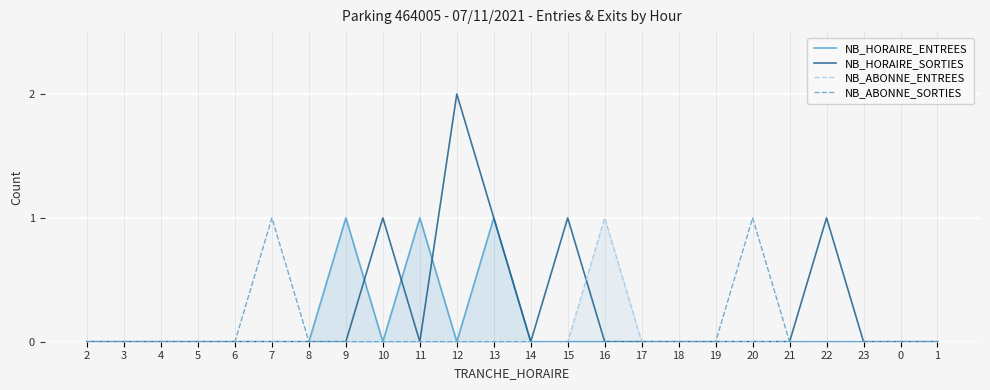

Reading right to left, list all the values displayed in this chart.

NB_HORAIRE_ENTREES: 1=0	0=0	23=0	22=0	21=0	20=0	19=0	18=0	17=0	16=0	15=0	14=0	13=1	12=0	11=1	10=0	9=1	8=0	7=0	6=0	5=0	4=0	3=0	2=0
NB_HORAIRE_SORTIES: 1=0	0=0	23=0	22=1	21=0	20=0	19=0	18=0	17=0	16=0	15=1	14=0	13=1	12=2	11=0	10=1	9=0	8=0	7=0	6=0	5=0	4=0	3=0	2=0
NB_ABONNE_ENTREES: 1=0	0=0	23=0	22=0	21=0	20=0	19=0	18=0	17=0	16=1	15=0	14=0	13=0	12=0	11=0	10=0	9=0	8=0	7=0	6=0	5=0	4=0	3=0	2=0
NB_ABONNE_SORTIES: 1=0	0=0	23=0	22=0	21=0	20=1	19=0	18=0	17=0	16=0	15=0	14=0	13=0	12=0	11=0	10=0	9=0	8=0	7=1	6=0	5=0	4=0	3=0	2=0